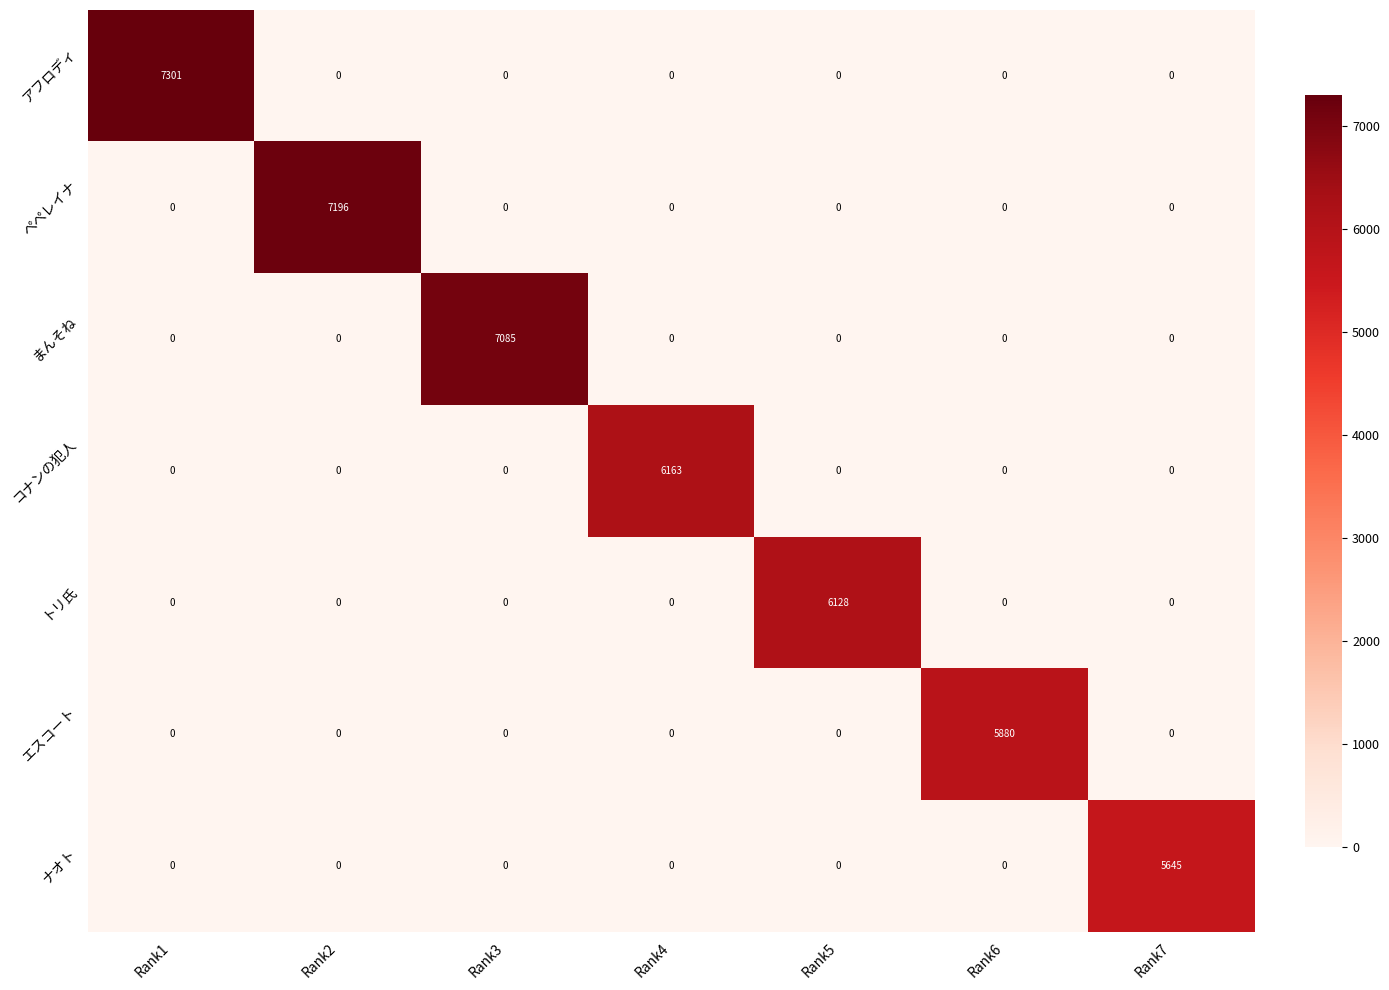

True or false: コナンの犯人 has a value of 0 at Rank6.

True